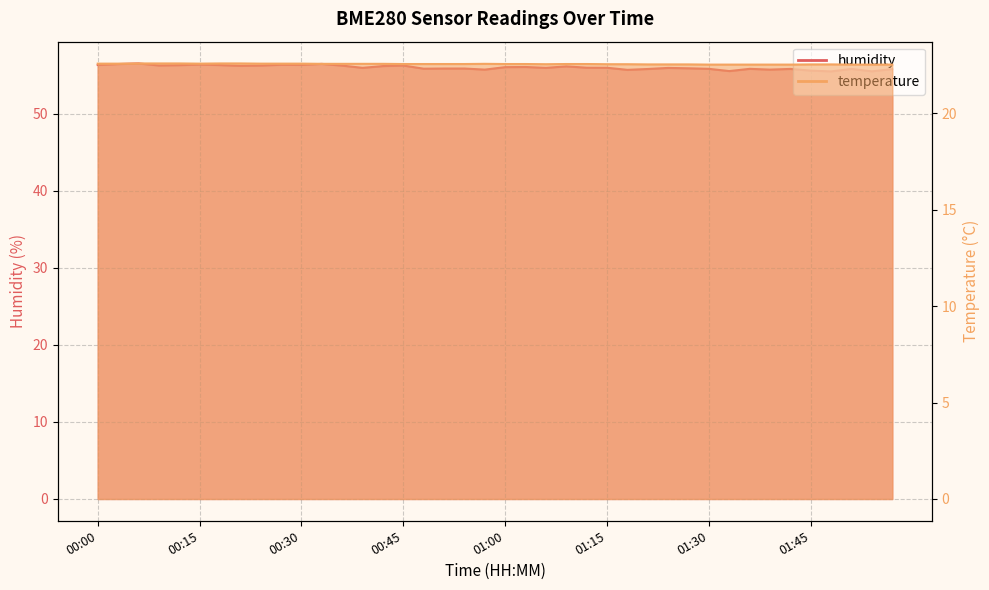

Which series has the widest spread of values?

humidity